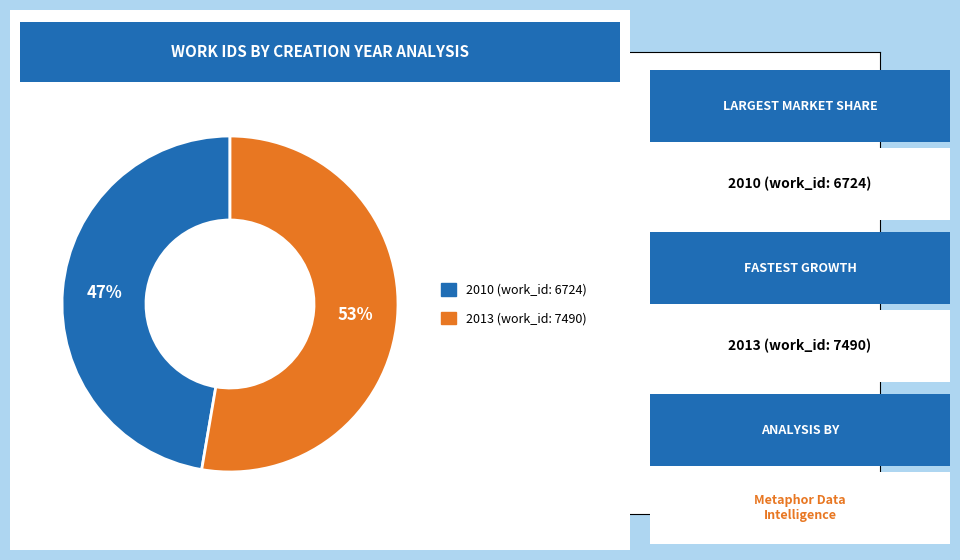

Is there any slice that represents more than half of the pie?

Yes